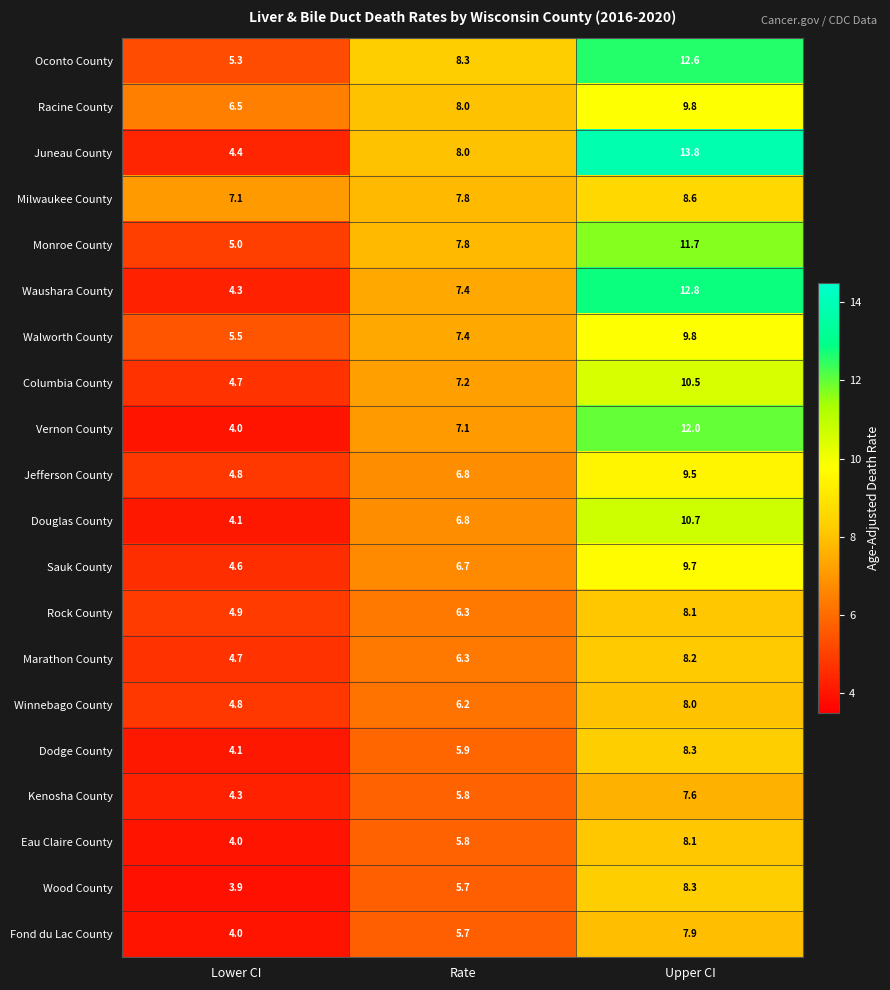

Which category has the highest value across all series?

Upper CI